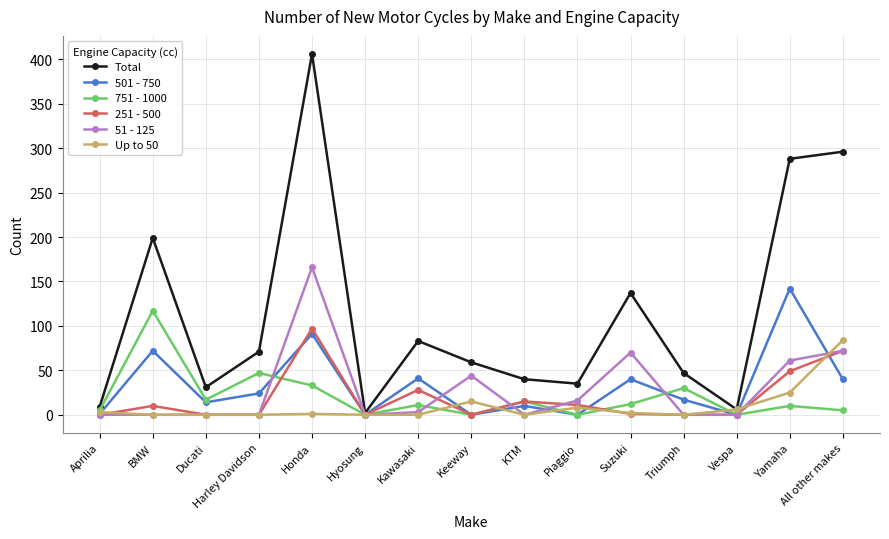

At which label does Total reach its peak?

Honda